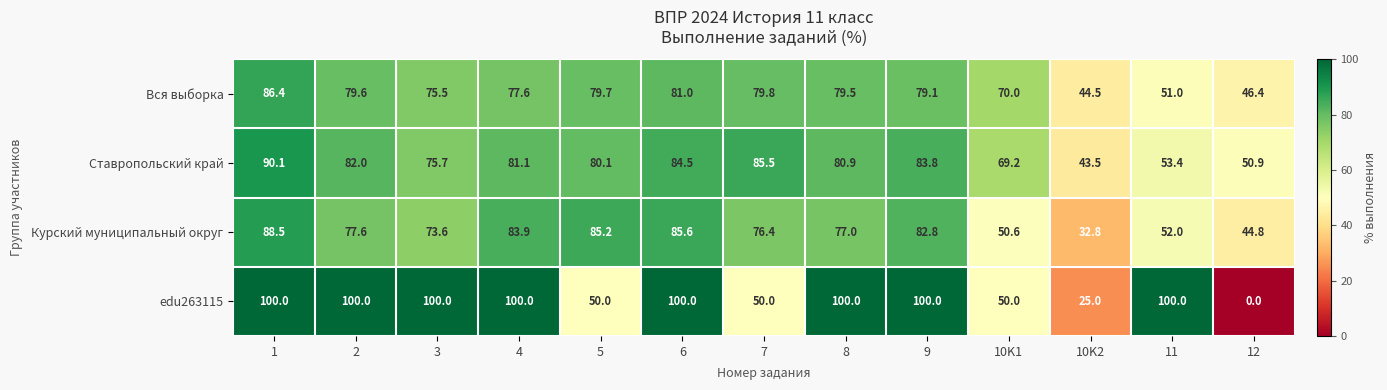

List the series in order of their peak value, lowest first.

Вся выборка, Курский муниципальный округ, Ставропольский край, edu263115